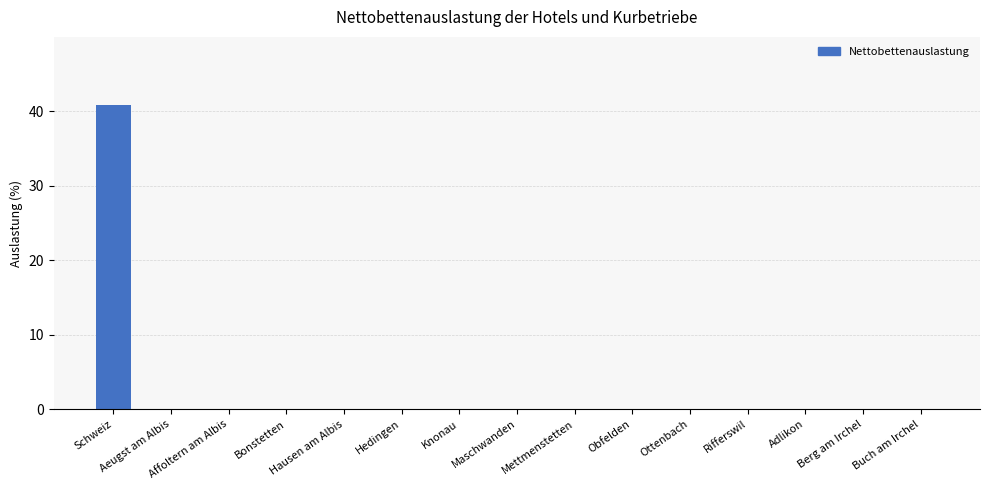

Reading left to right, what are all the values shown in this chart?

40.8	0.0	0.0	0.0	0.0	0.0	0.0	0.0	0.0	0.0	0.0	0.0	0.0	0.0	0.0